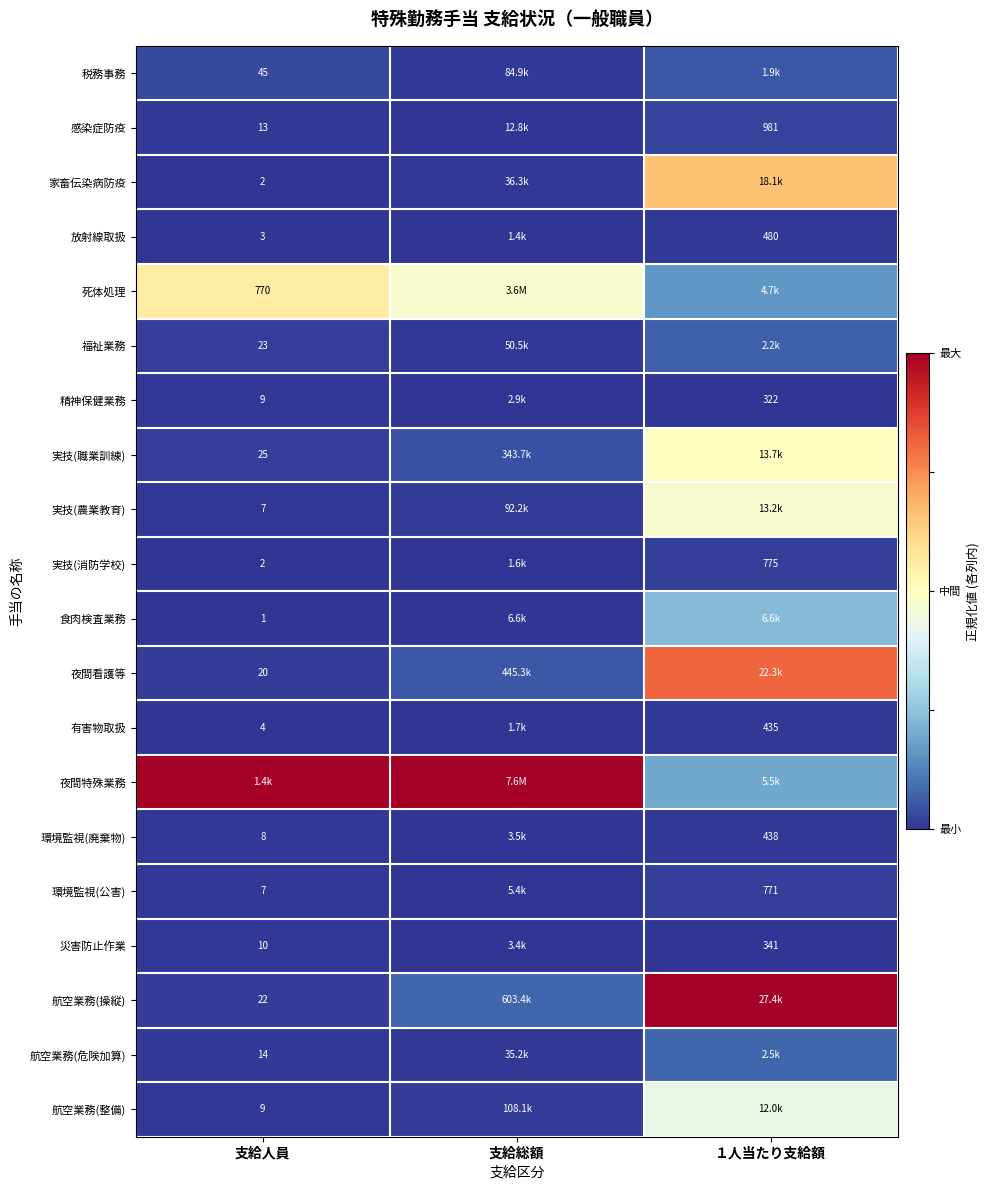

Is the value of 感染症防疫 at 支給人員 greater than the value of 実技(消防学校) at 支給人員?

Yes